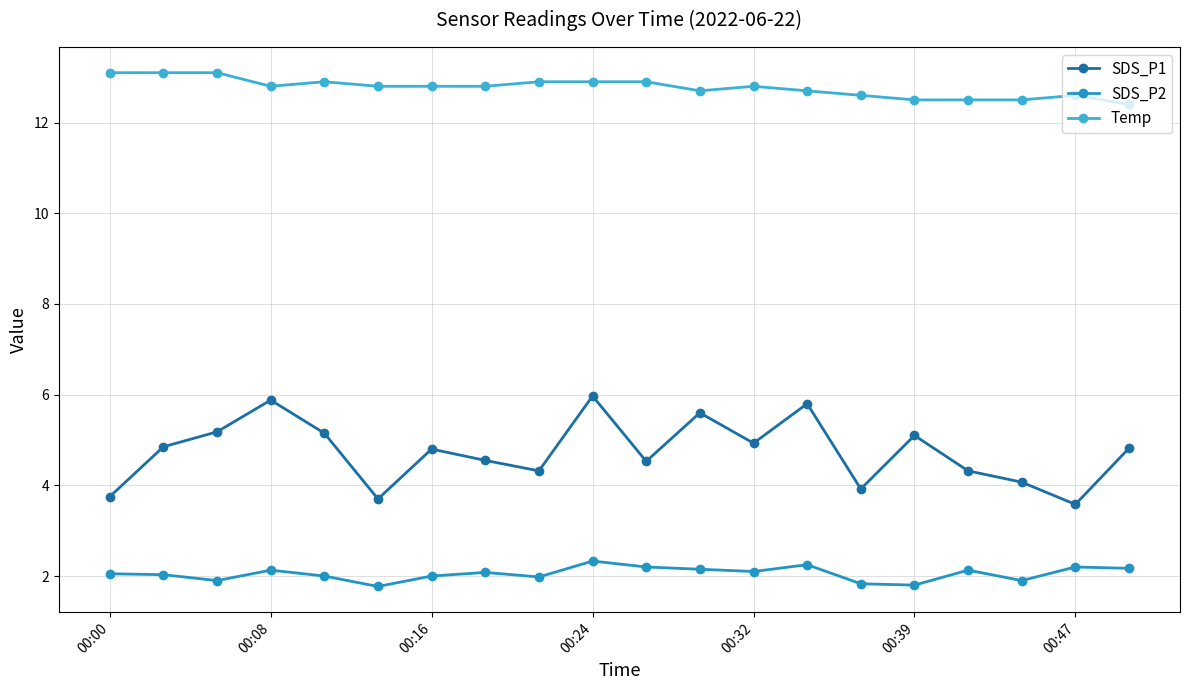

How many Temp values are between 12 and 13?

17